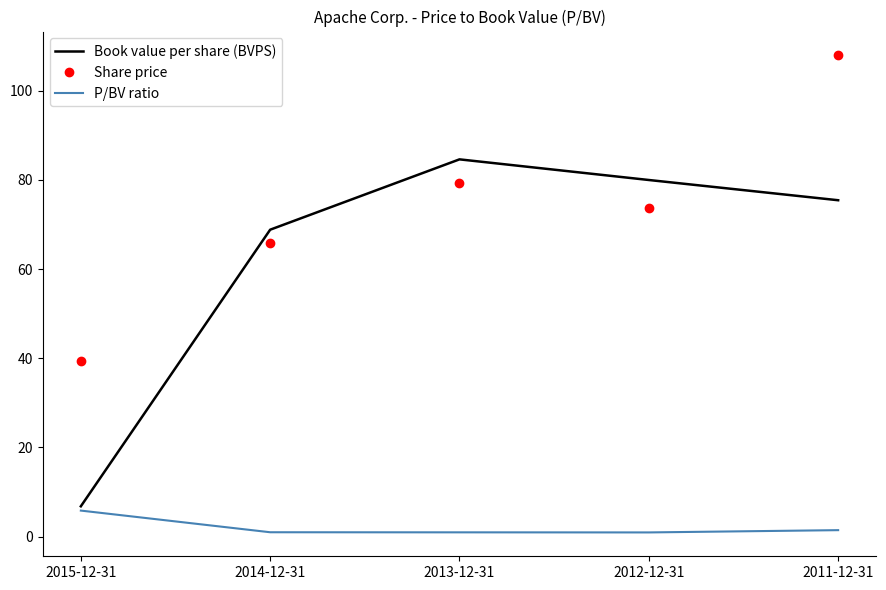

What is the difference between the maximum and minimum values in the P/BV ratio series?

4.9